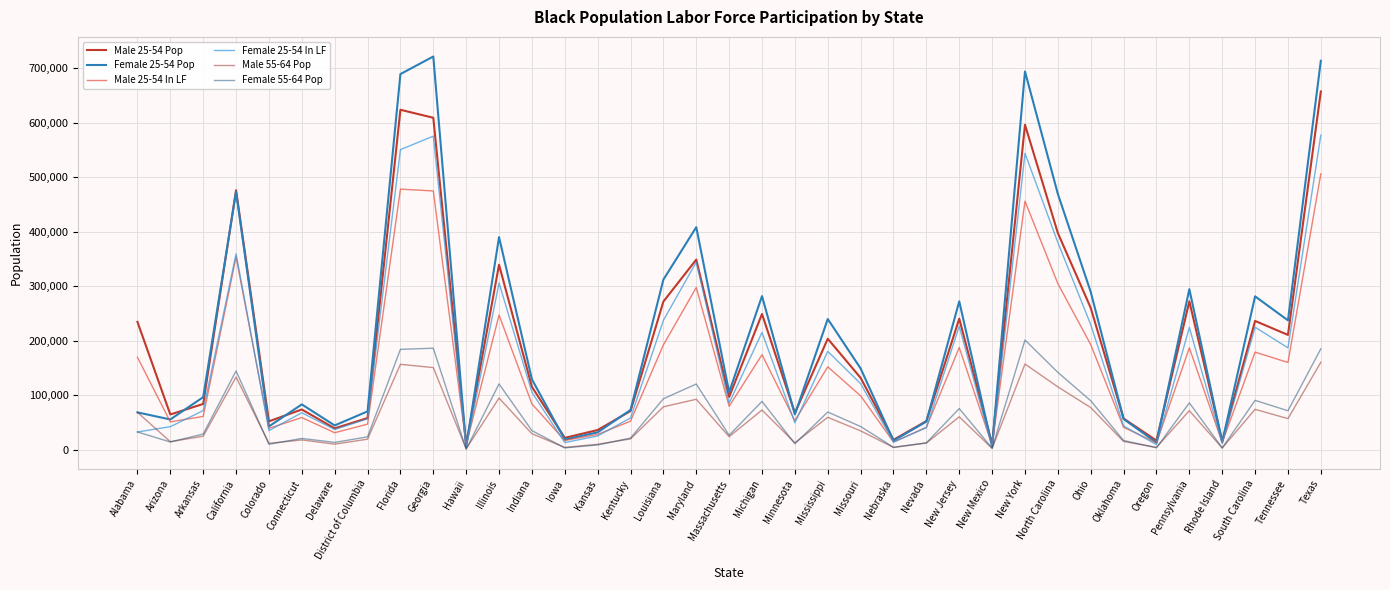

The value of Male 55-64 Pop at Arkansas is 24683. True or false?

True